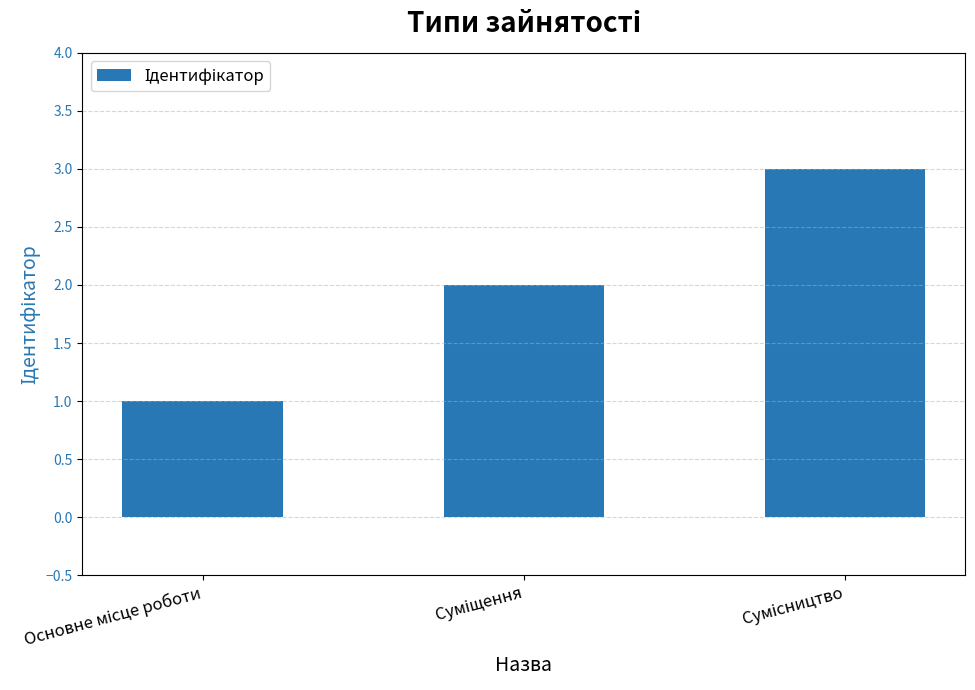

What is the greatest value displayed?

3